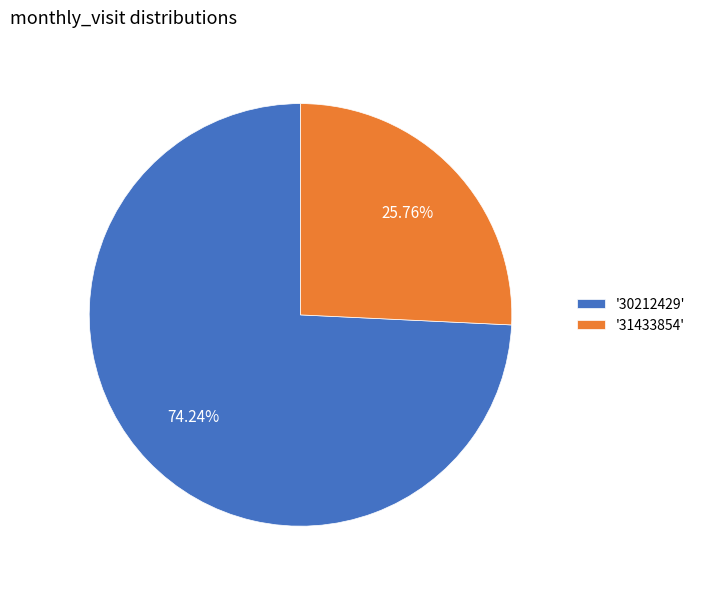

Which category accounts for the majority?

'30212429'